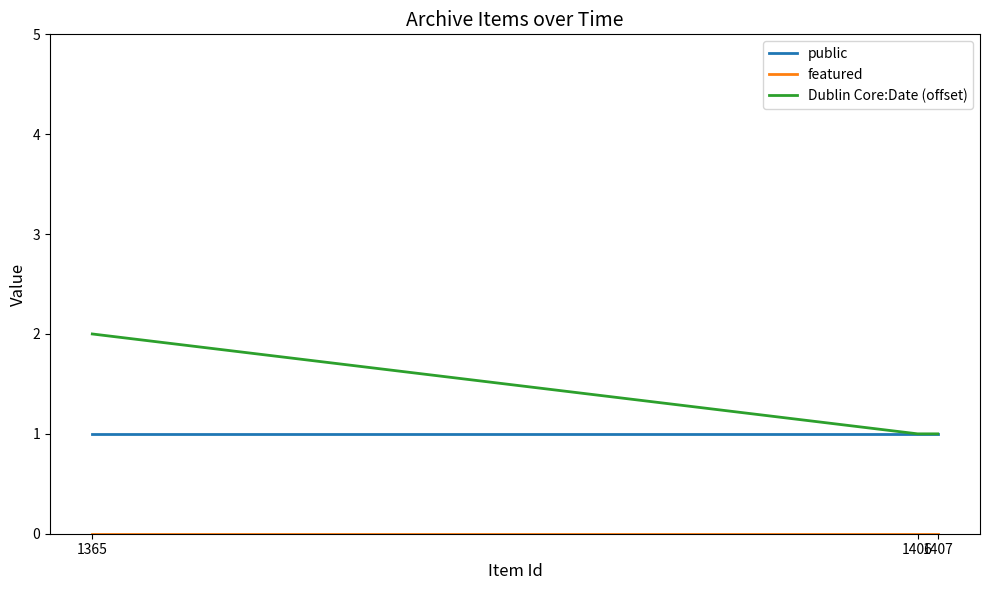

Which series has the largest total across all categories?

Dublin Core:Date (offset)